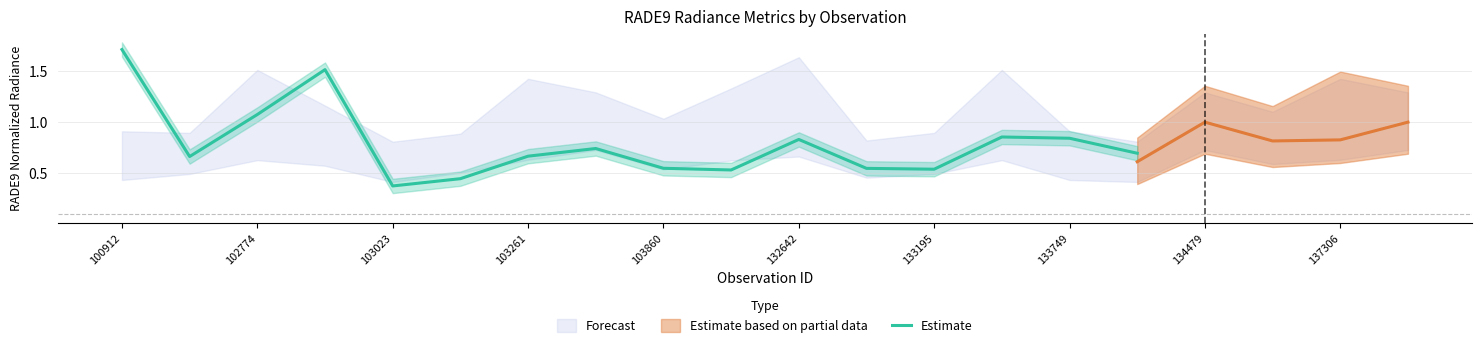

At which label is Estimate closest to 1?

102774